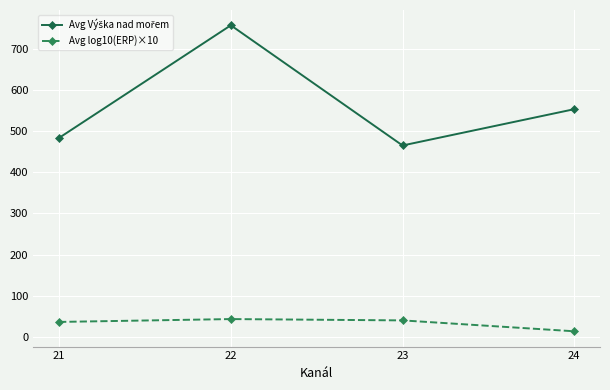

True or false: Avg log10(ERP)×10 has a value of 36.7 at 21.

True